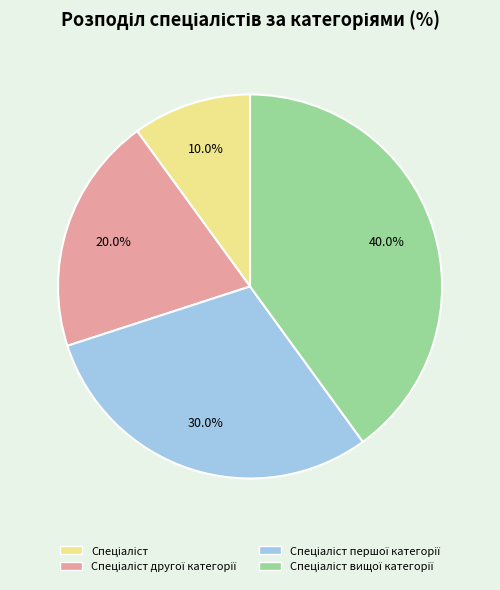

Does any single category account for the majority?

No